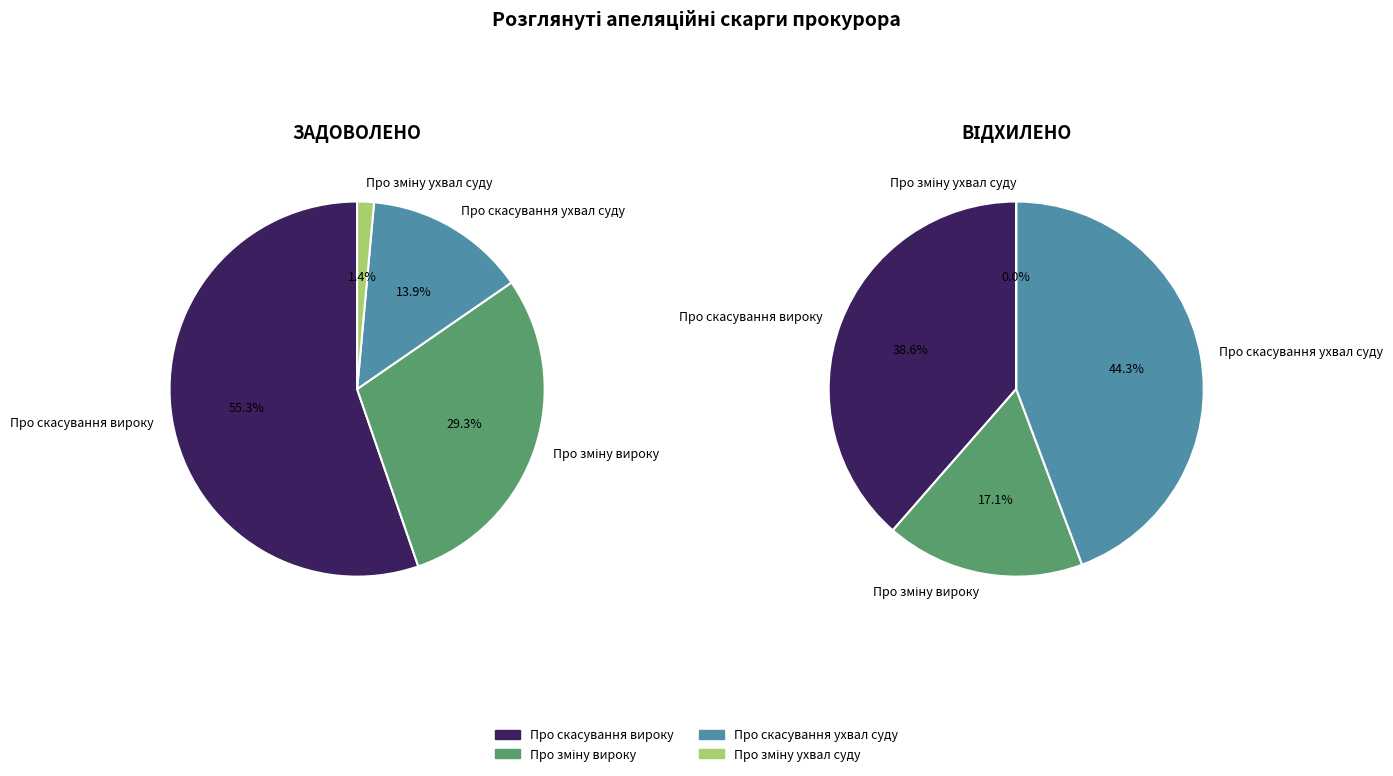

Combined, do Про зміну вироку and Про скасування ухвал суду account for over 50%?

No